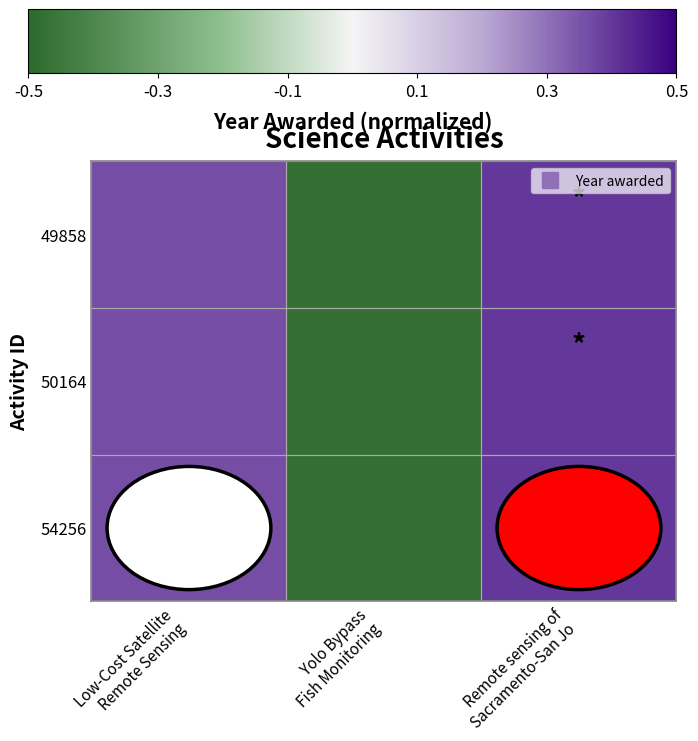

At how many categories does at least one series exceed 0?

2